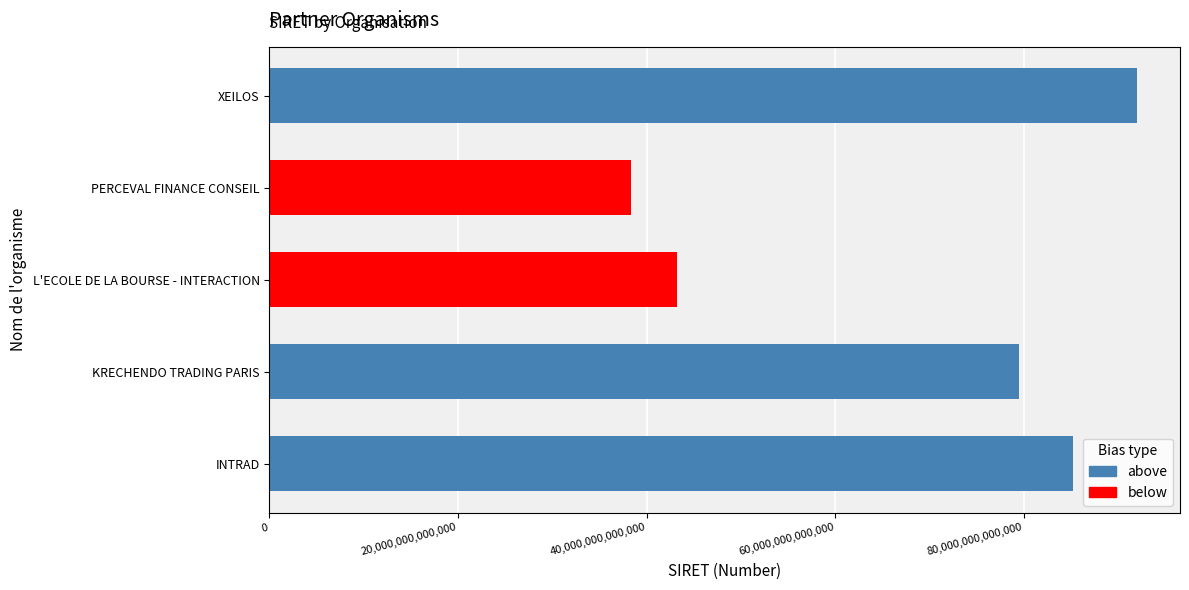

Which has a higher value, INTRAD or L'ECOLE DE LA BOURSE - INTERACTION?

INTRAD